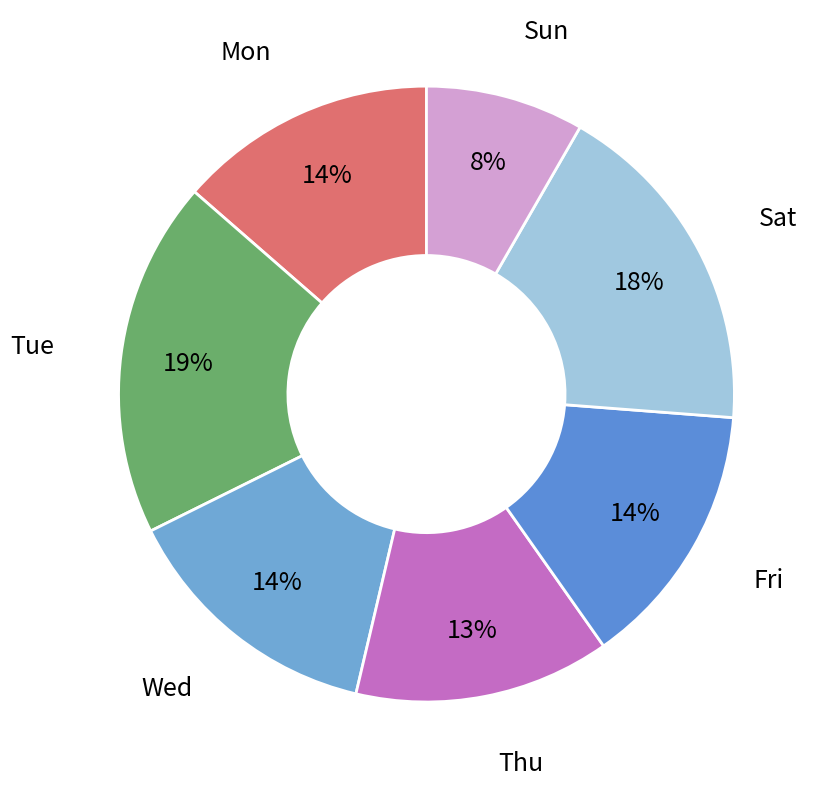

Does Thu account for over 50% of the chart?

No